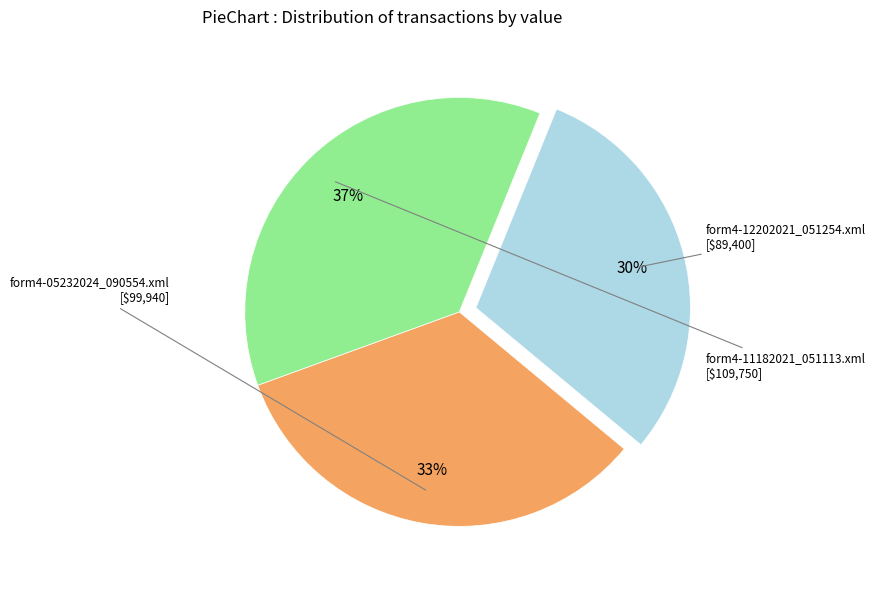

What percentage is the form4-12202021_051254.xml slice, to the nearest percent?

30%